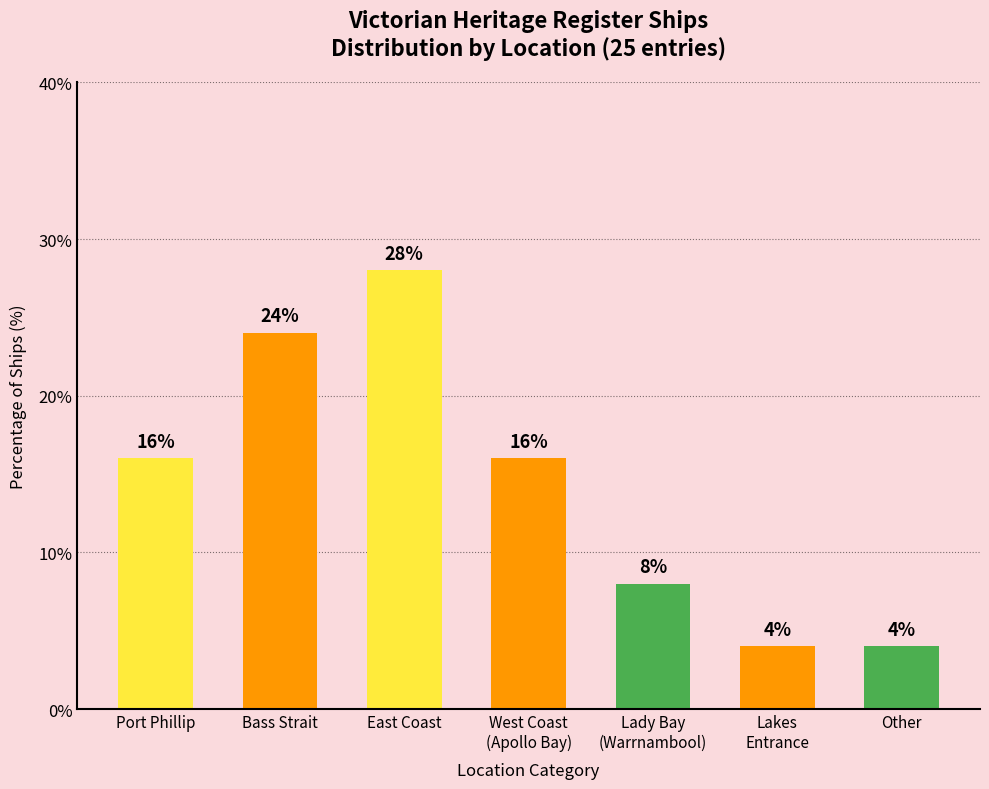

What is the label of the 3rd bar from the right?

Lady Bay
(Warrnambool)